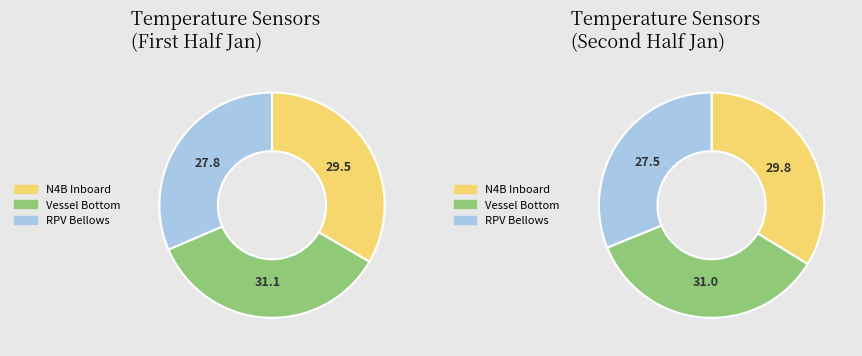

Which series has the widest spread of values?

FEEDWATER NOZZLE N4B INBOARD